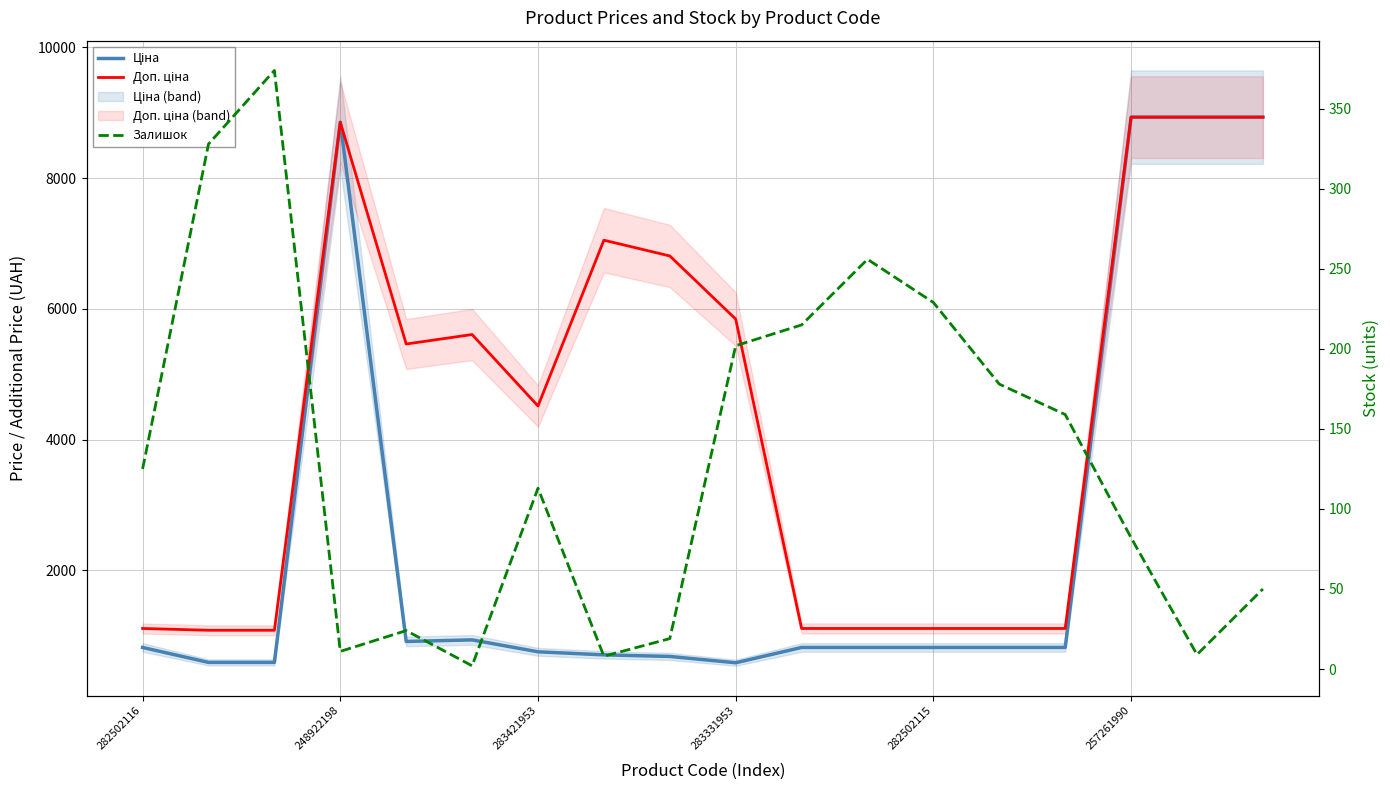

At which category is the sum across all series the highest?

257261990